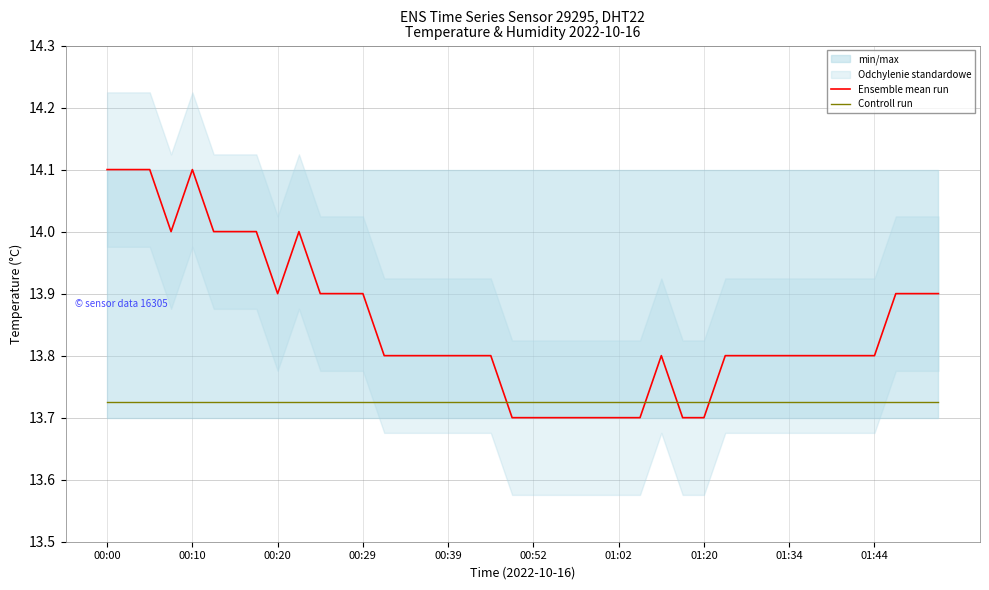

How many intersections are there between Ensemble mean run and Controll run?

4